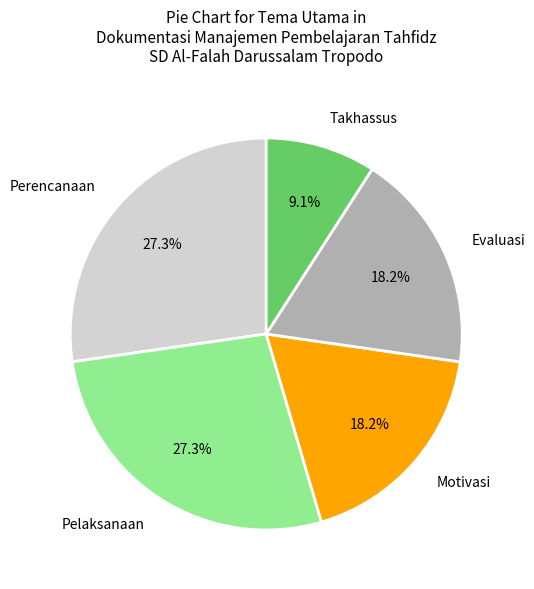

Which category has the smallest portion of the pie?

Takhassus